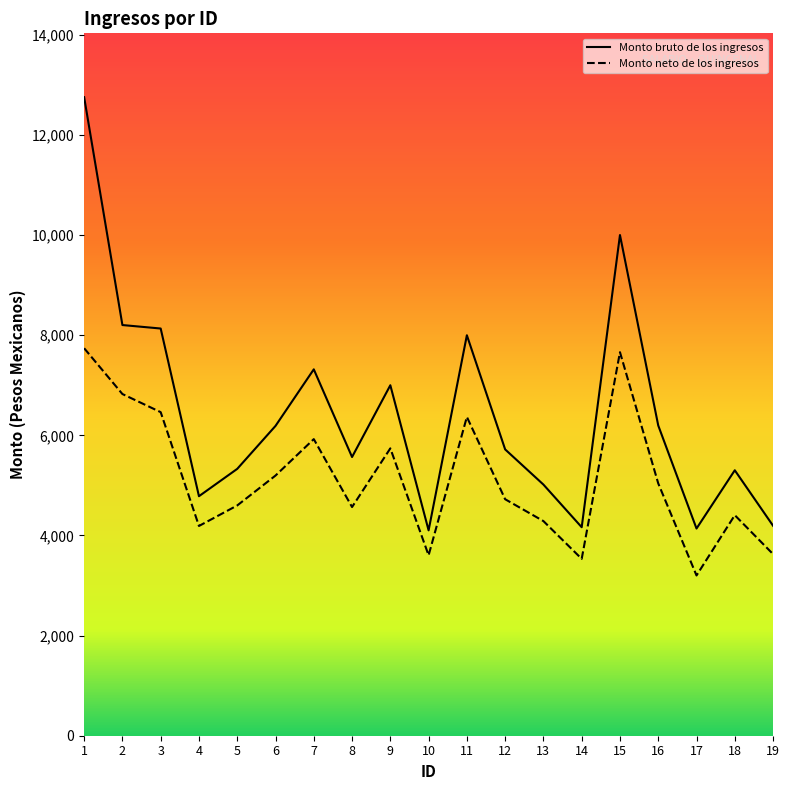

Count the number of categories in the chart.

19